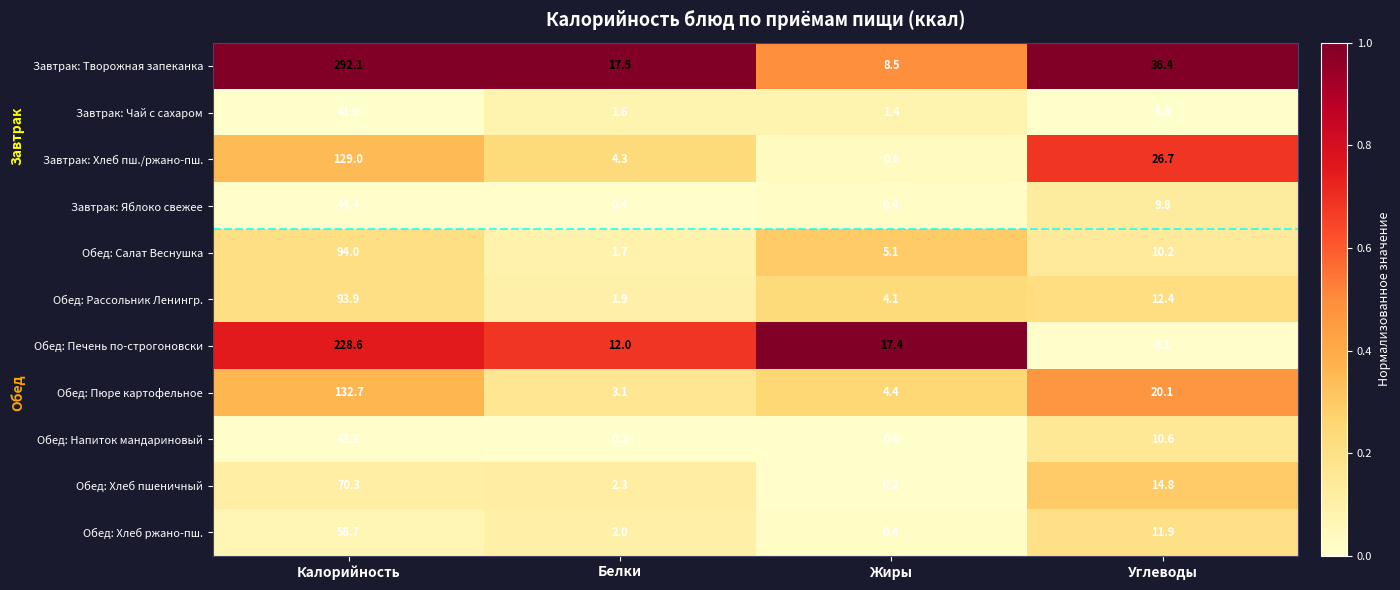

At which category does the chart reach its peak across all series?

Калорийность